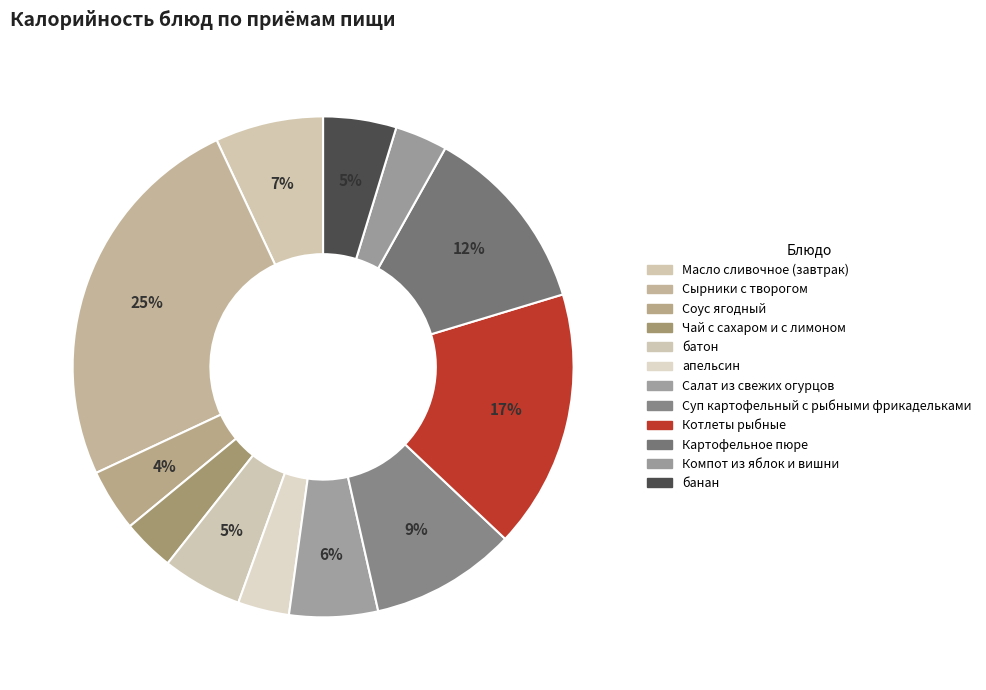

What is the change in value from Котлеты рыбные to Компот из яблок и вишни?

-189.1